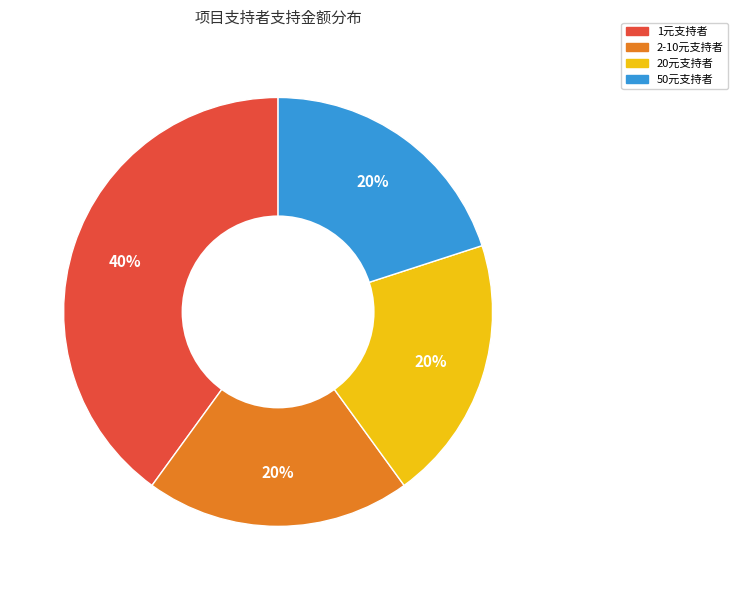

To the nearest percent, what is the difference between the largest and smallest slice percentages?

20%